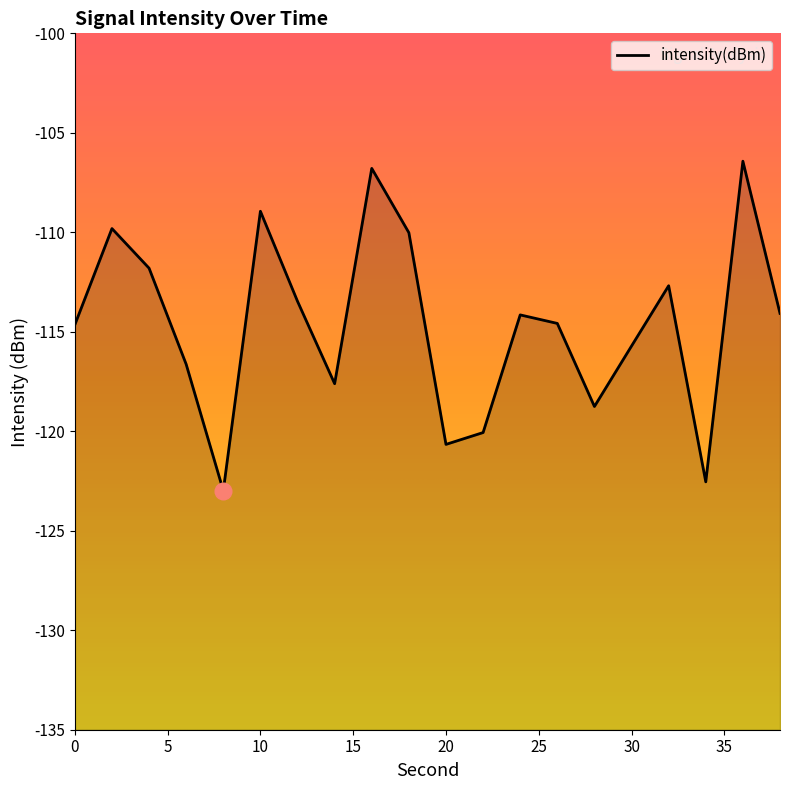

What is the greatest value displayed?

-106.4